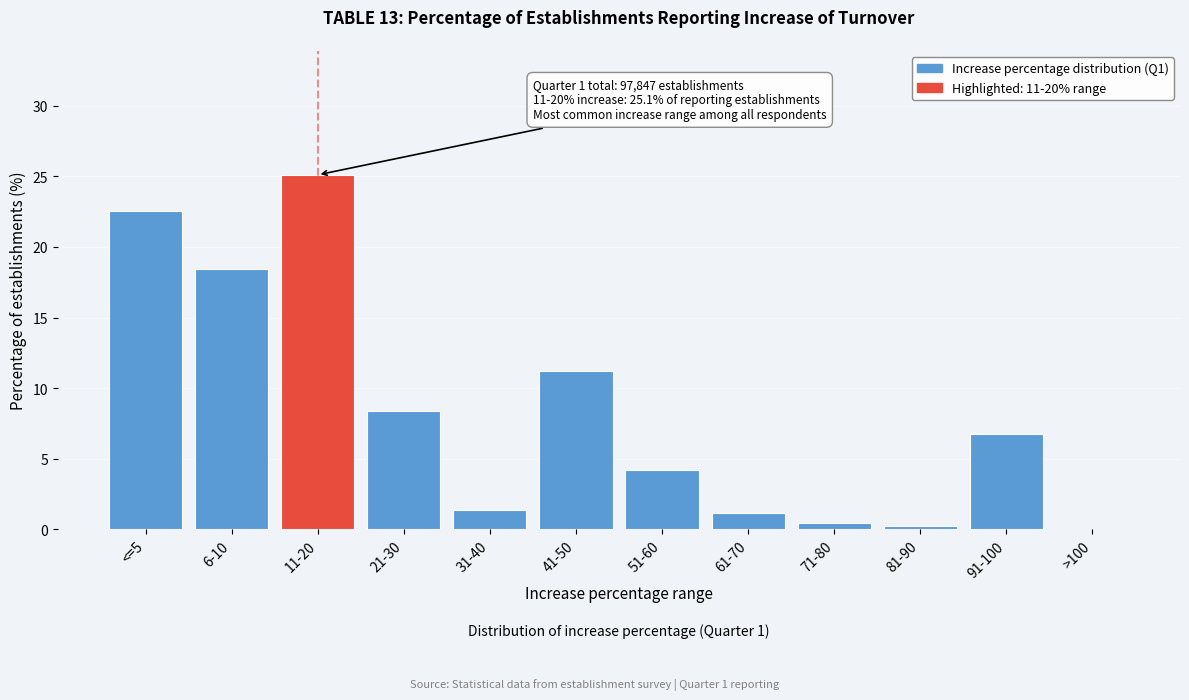

What is the maximum value shown in the chart?

25.1